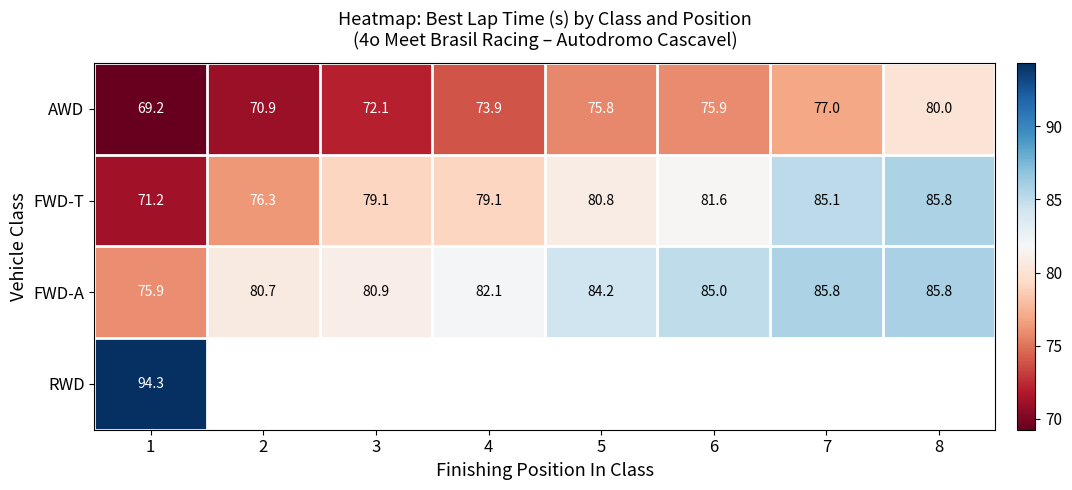

How many distinct data groups are displayed?

4